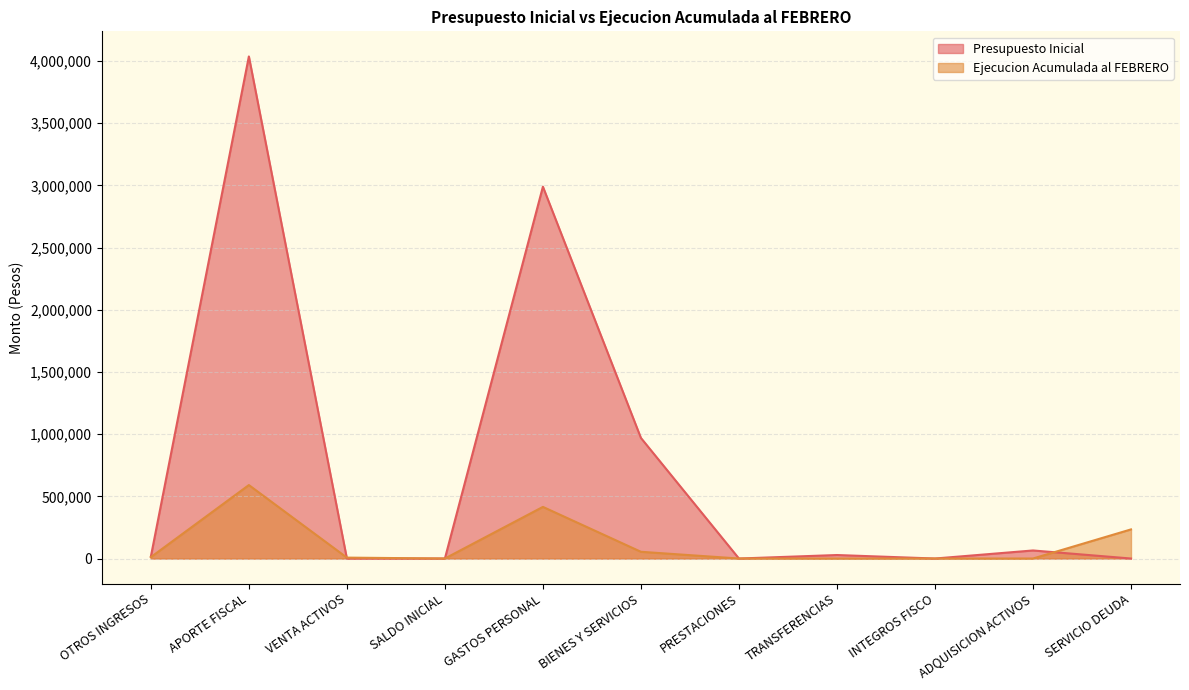

How many lines are shown in the chart?

2